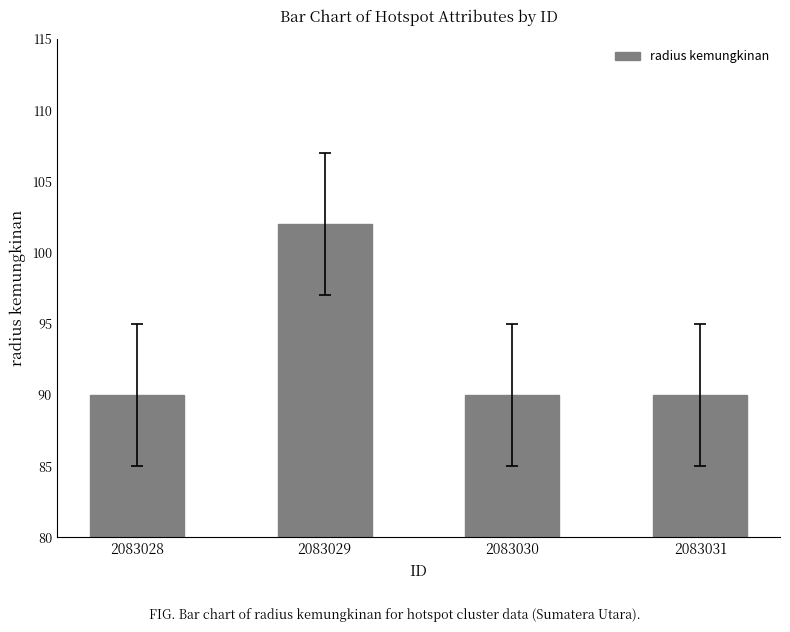

What is the value of the 3rd bar from the left?

90